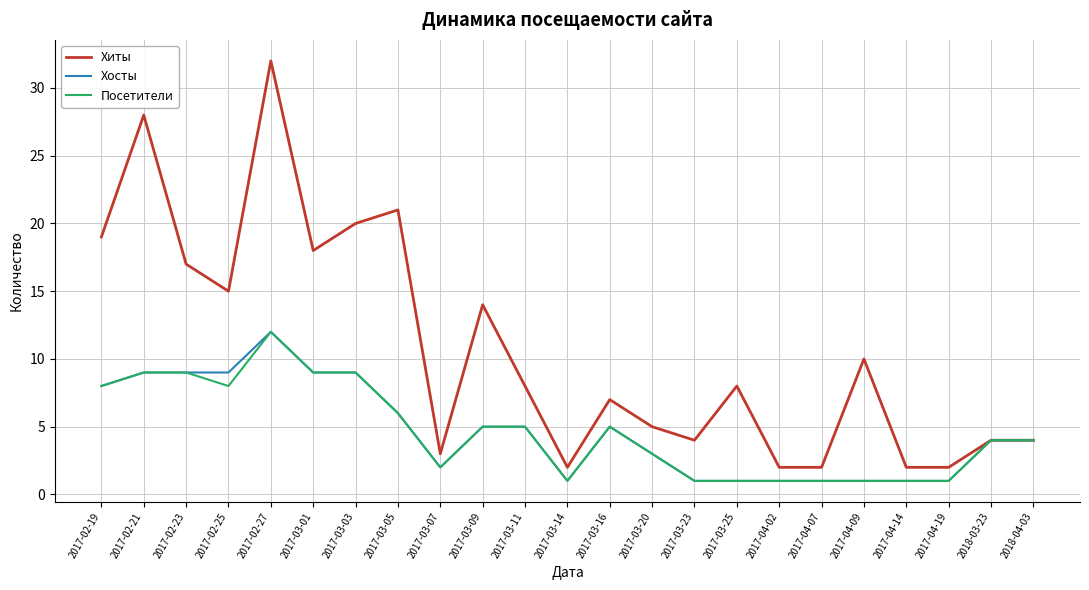

Where is Посетители nearest to the value 6?

2017-03-05